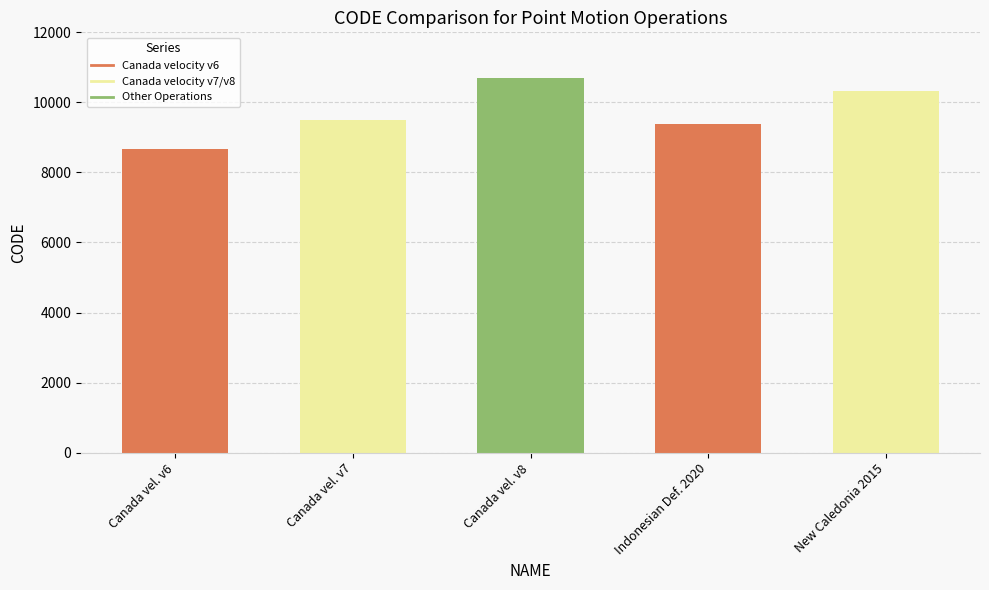

Rank the categories by value from highest to lowest.

Canada velocity grid v8, New Caledonia velocity model 2015, Canada velocity grid v7, Indonesian Deformation Model 2020, Canada velocity grid v6